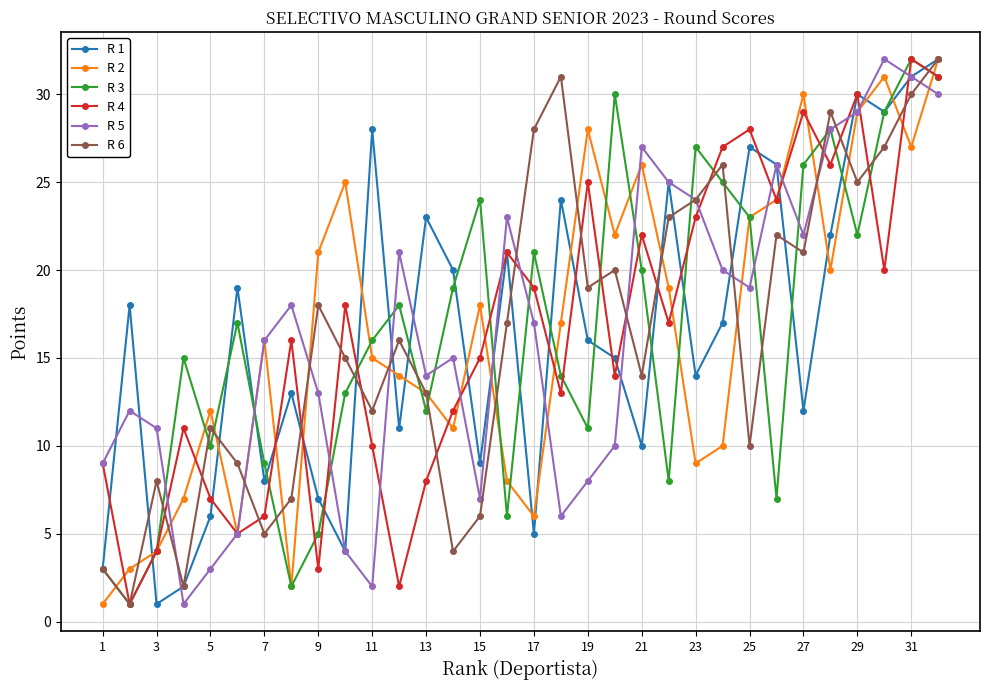

True or false: R 5 has more than 1 interior local peaks.

True